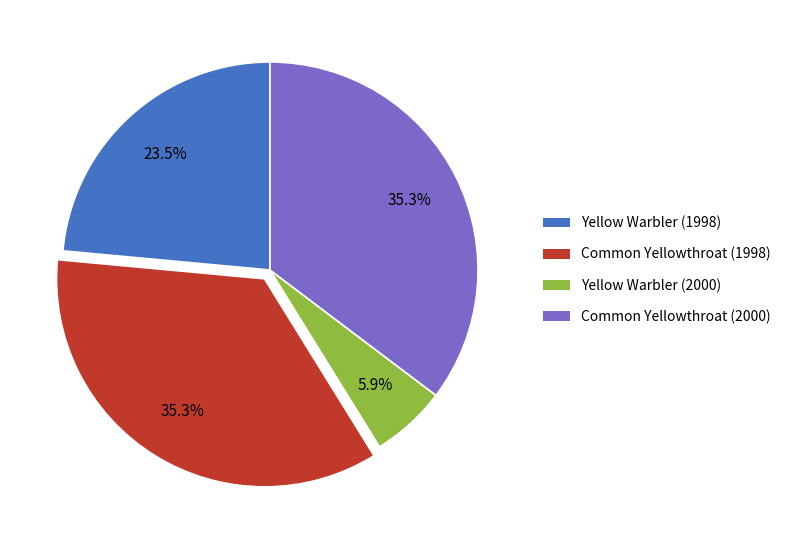

How many slices are in this pie chart?

4